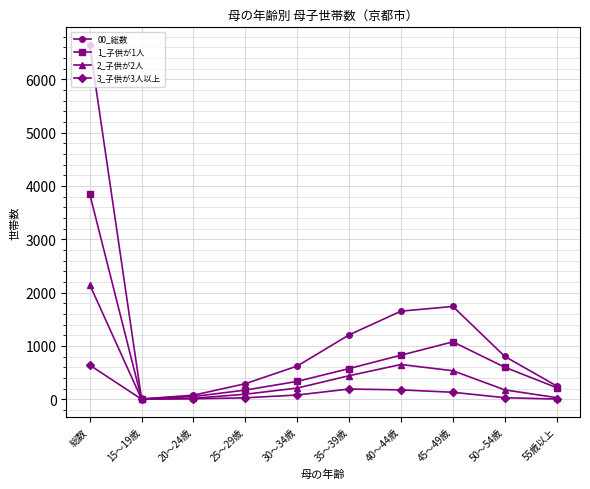

Which series changed the most between 総数 and 35～39歳?

00_総数